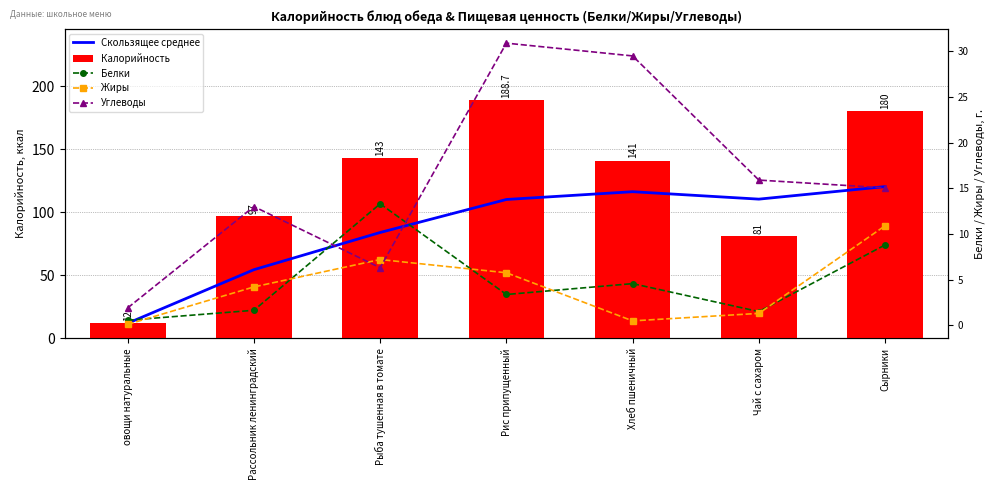

At which label does Калорийность first exceed 141?

Рыба тушенная в томате